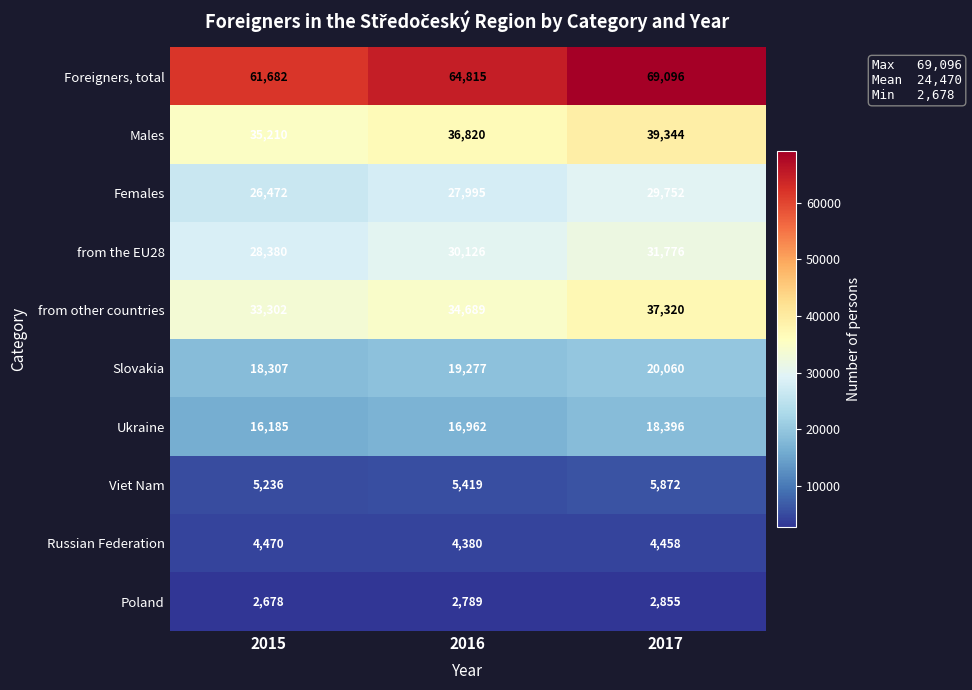

Reading left to right, transcribe all the data shown in this chart.

Foreigners, total: 2015=61682	2016=64815	2017=69096
Males: 2015=35210	2016=36820	2017=39344
Females: 2015=26472	2016=27995	2017=29752
from the EU28: 2015=28380	2016=30126	2017=31776
from other countries: 2015=33302	2016=34689	2017=37320
Slovakia: 2015=18307	2016=19277	2017=20060
Ukraine: 2015=16185	2016=16962	2017=18396
Viet Nam: 2015=5236	2016=5419	2017=5872
Russian Federation: 2015=4470	2016=4380	2017=4458
Poland: 2015=2678	2016=2789	2017=2855